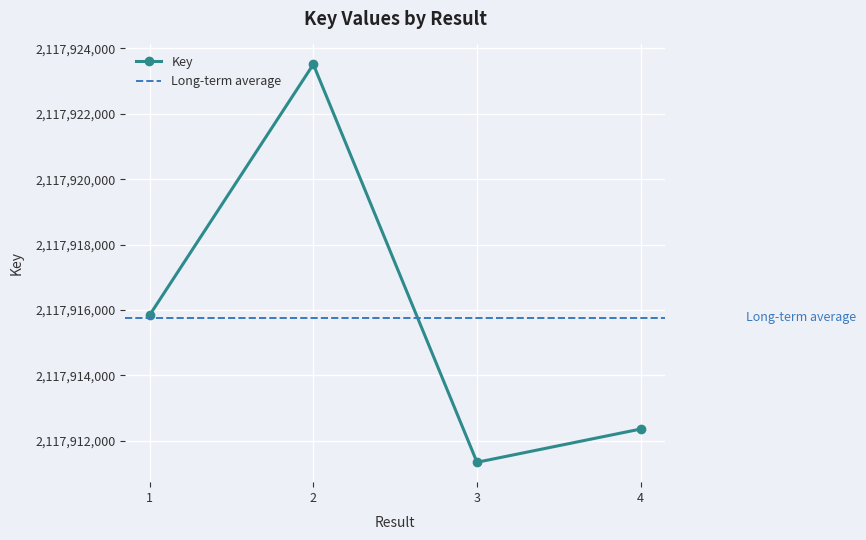

What is the average value?

2117915766